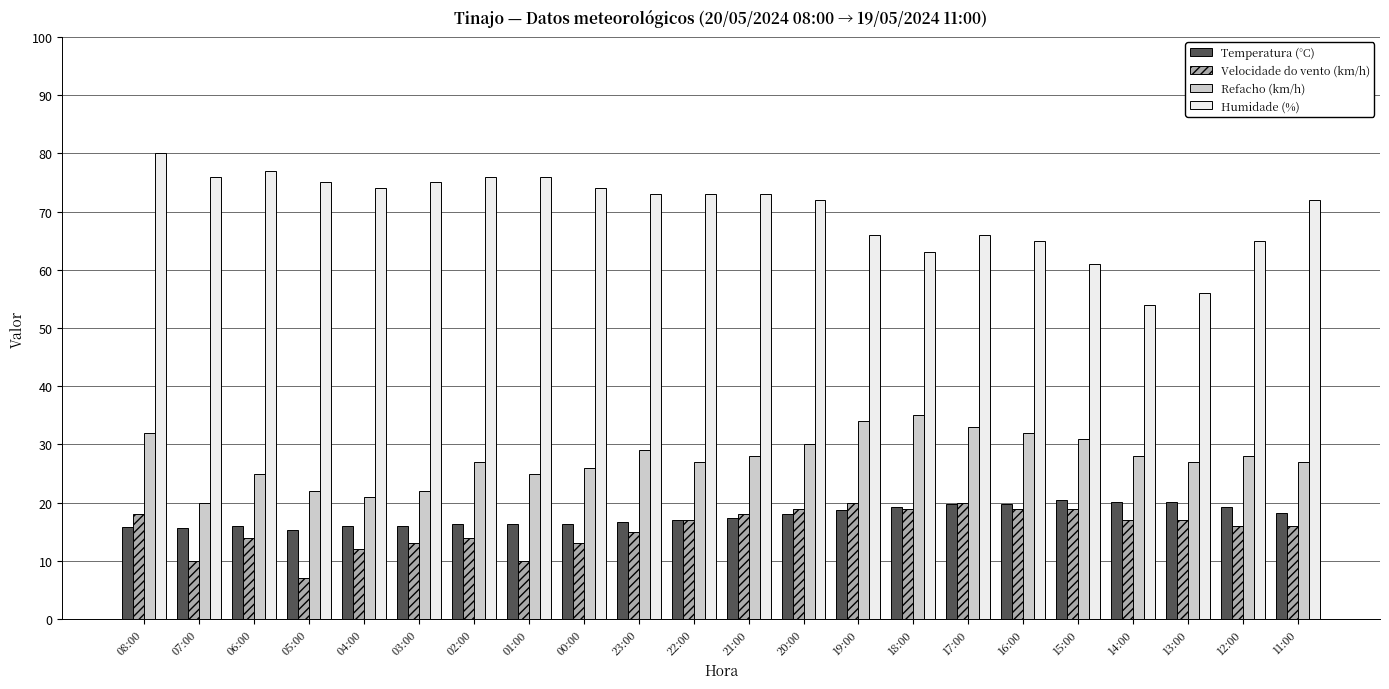

At which label does Refacho (km/h) first exceed 28?

08:00